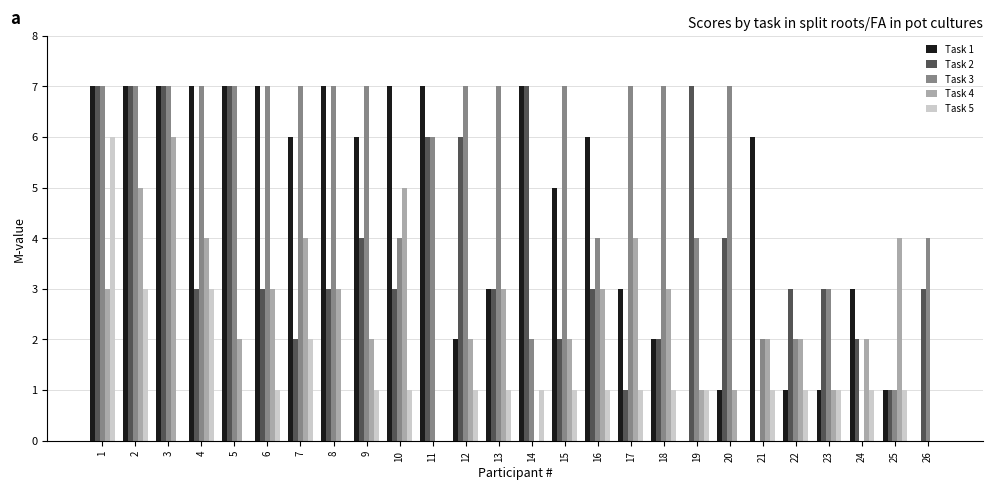

Reading left to right, list all the values displayed in this chart.

Task 1: 1=7	2=7	3=7	4=7	5=7	6=7	7=6	8=7	9=6	10=7	11=7	12=2	13=3	14=7	15=5	16=6	17=3	18=2	19=0	20=1	21=6	22=1	23=1	24=3	25=1	26=0
Task 2: 1=7	2=7	3=7	4=3	5=7	6=3	7=2	8=3	9=4	10=3	11=6	12=6	13=3	14=7	15=2	16=3	17=1	18=2	19=7	20=4	21=0	22=3	23=3	24=2	25=1	26=3
Task 3: 1=7	2=7	3=7	4=7	5=7	6=7	7=7	8=7	9=7	10=4	11=6	12=7	13=7	14=2	15=7	16=4	17=7	18=7	19=4	20=7	21=2	22=2	23=3	24=0	25=1	26=4
Task 4: 1=3	2=5	3=6	4=4	5=2	6=3	7=4	8=3	9=2	10=5	11=0	12=2	13=3	14=0	15=2	16=3	17=4	18=3	19=1	20=1	21=2	22=2	23=1	24=2	25=4	26=0
Task 5: 1=6	2=3	3=0	4=3	5=0	6=1	7=2	8=0	9=1	10=1	11=0	12=1	13=1	14=1	15=1	16=1	17=1	18=1	19=1	20=0	21=1	22=1	23=1	24=1	25=1	26=0